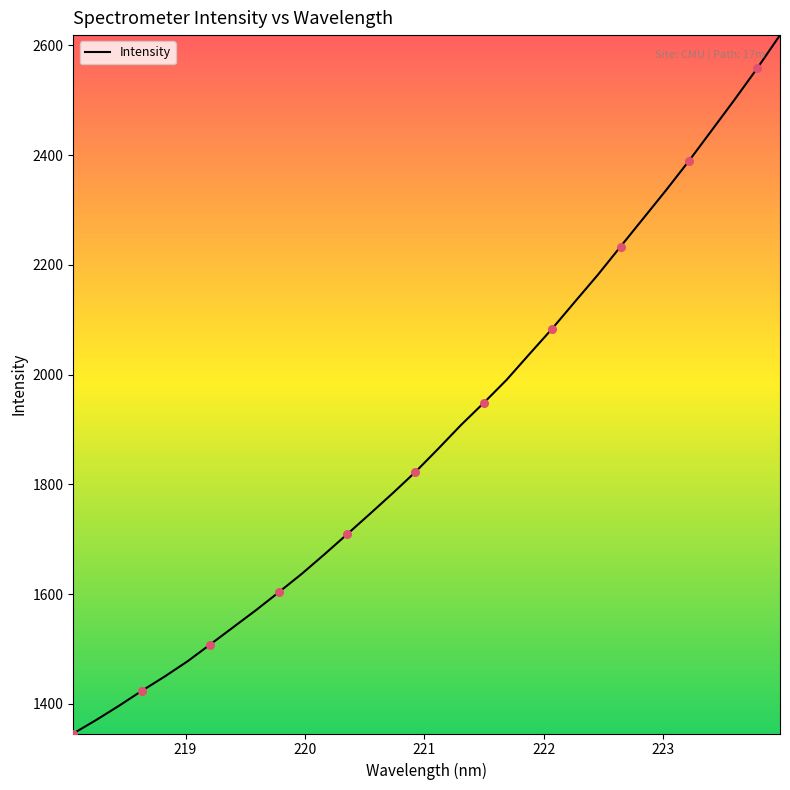

What is the smallest value displayed?

1346.1